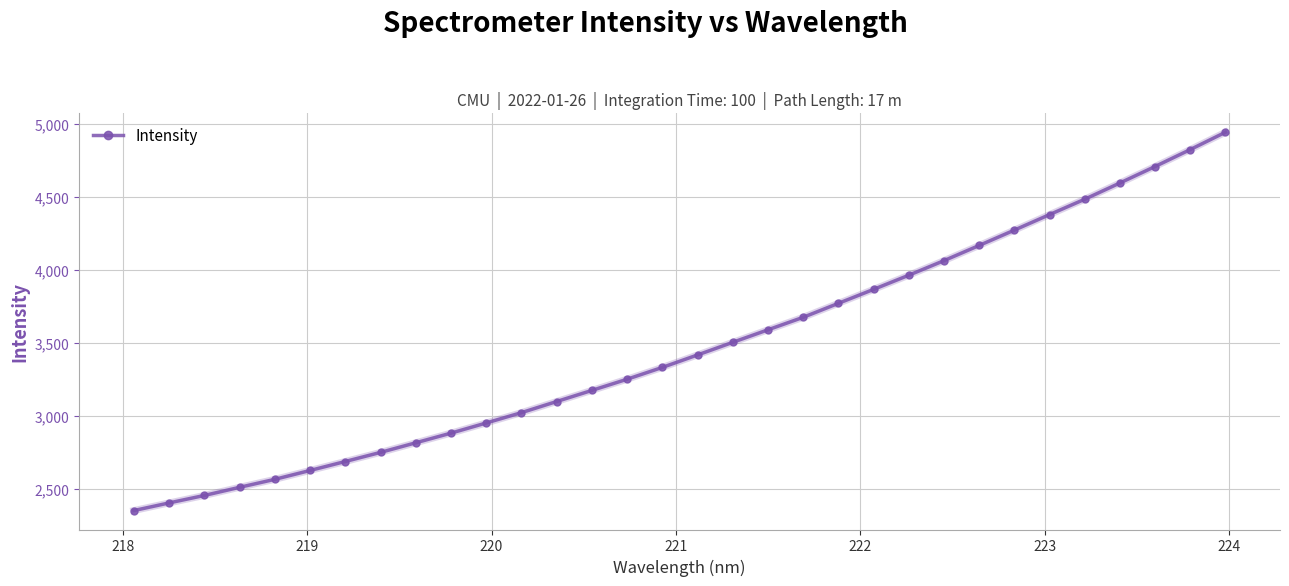

What is the value of the 27th point from the left?

4378.2